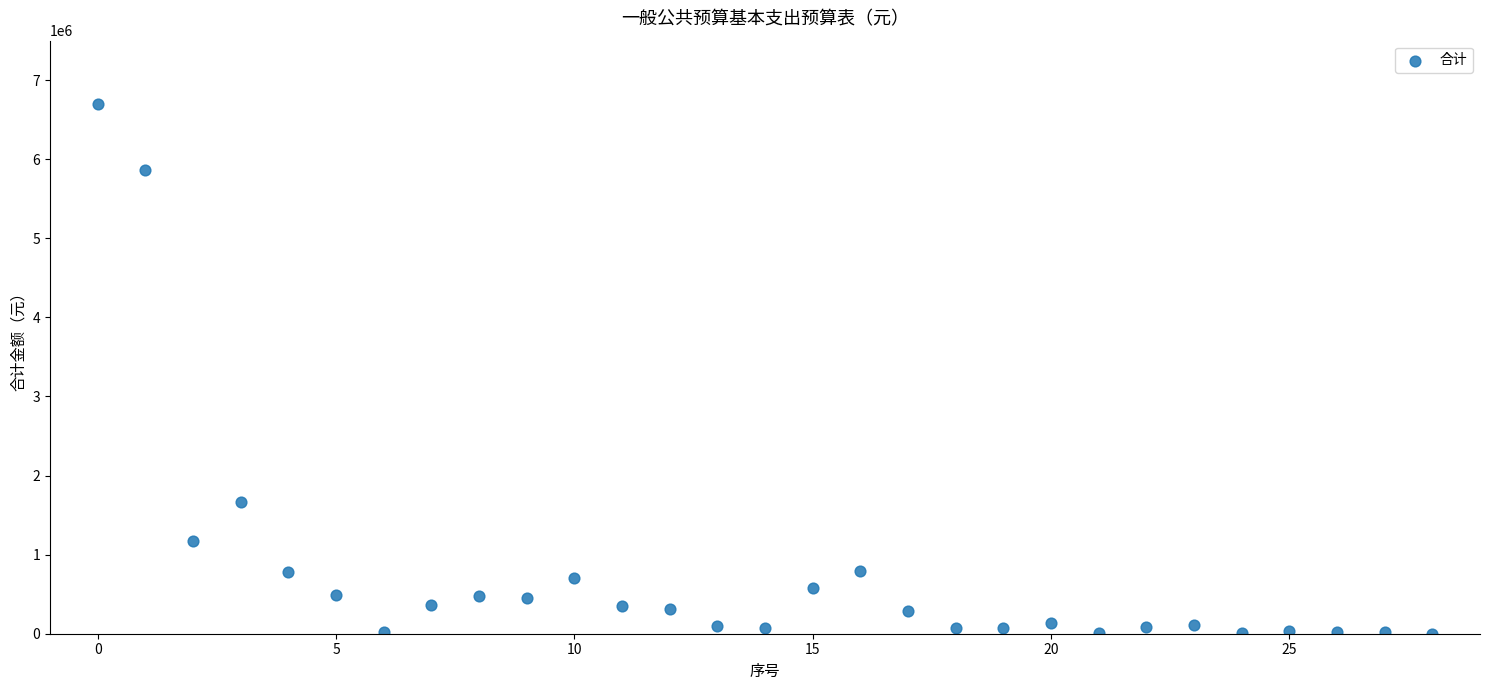

What is the range of Y values (max minus min)?

6696056.7